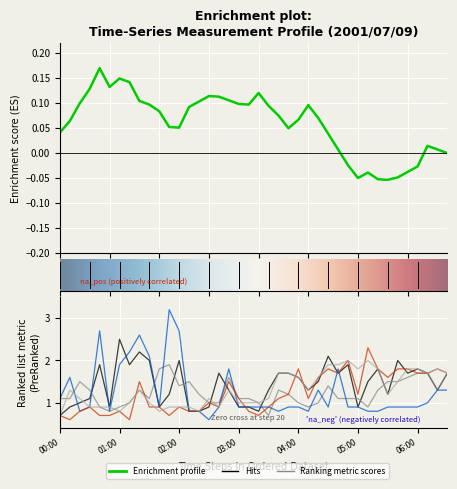

What is the label of the 22nd point from the right?

03:00